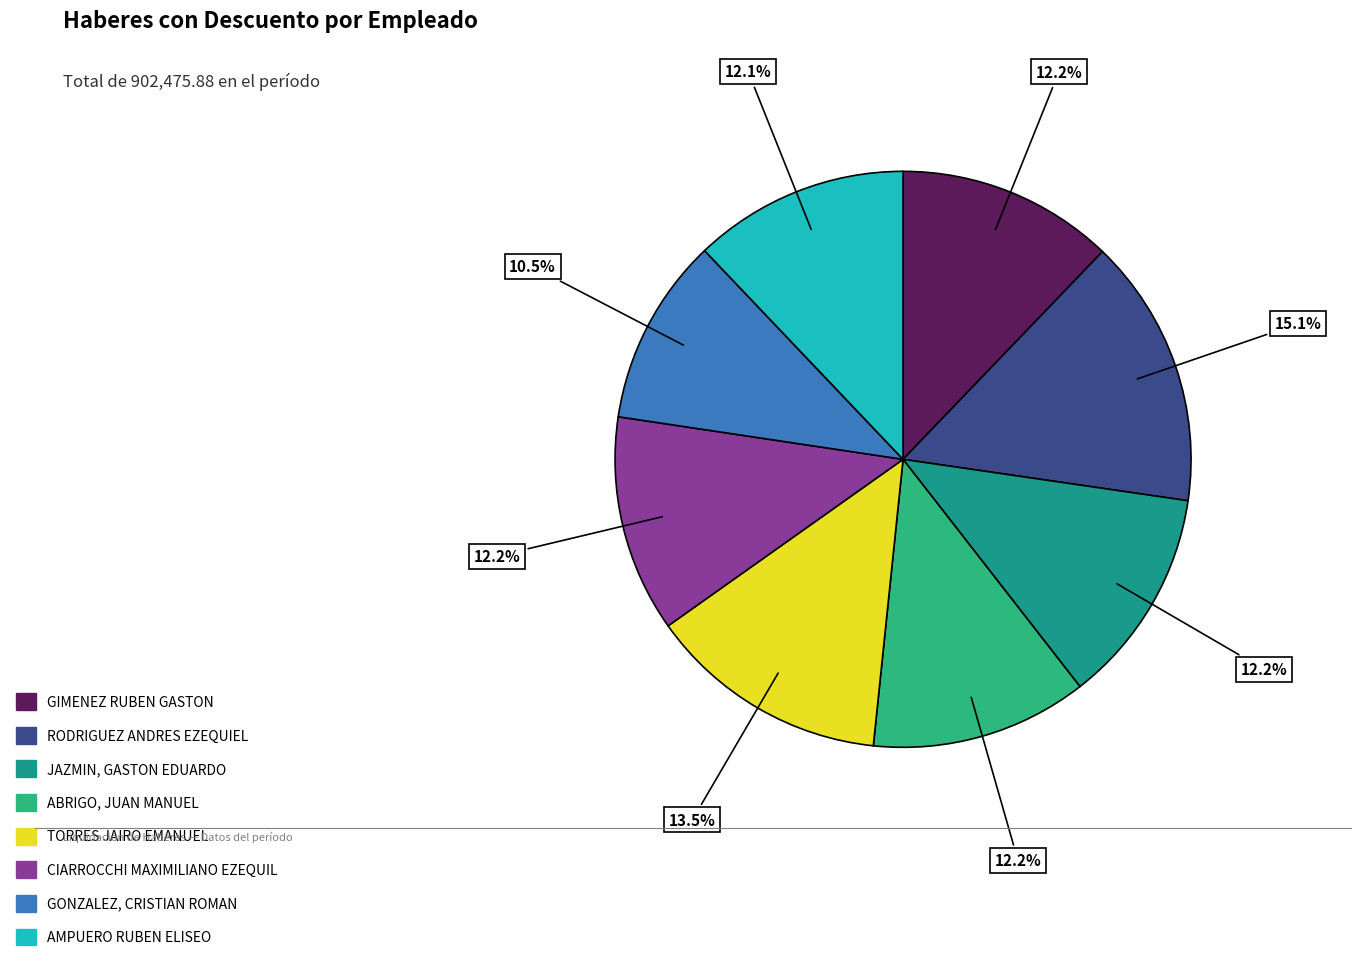

Is it true that ABRIGO, JUAN MANUEL is 12% of the pie?

True